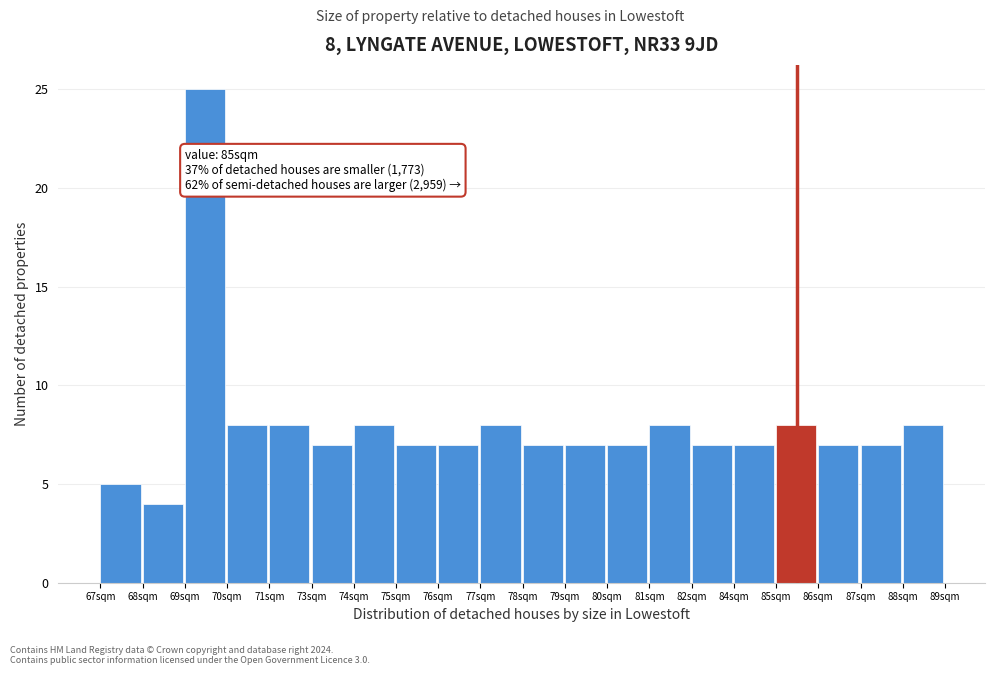

Reading right to left, list all the values displayed in this chart.

8	7	7	8	7	7	8	7	7	7	8	7	7	8	7	8	8	25	4	5